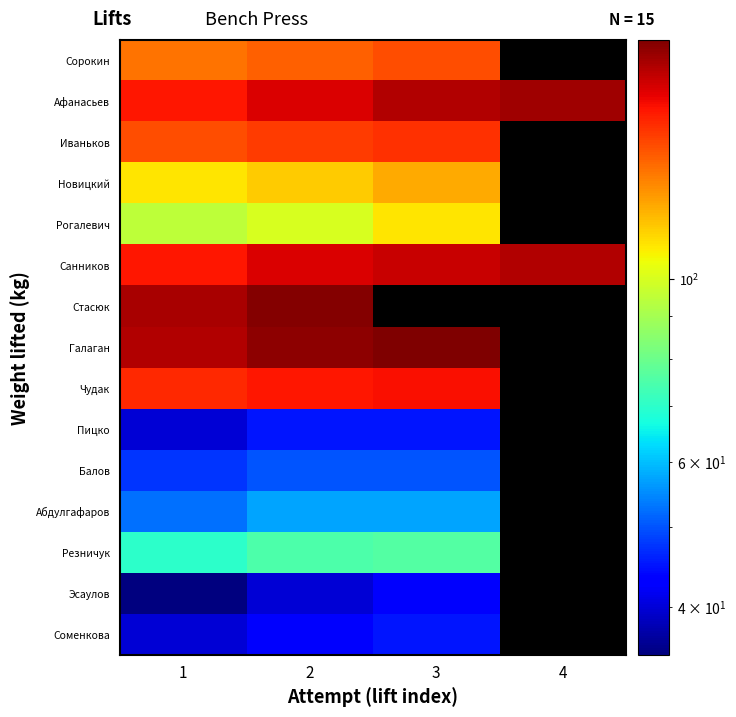

Which has a higher value, 2 or 1?

2